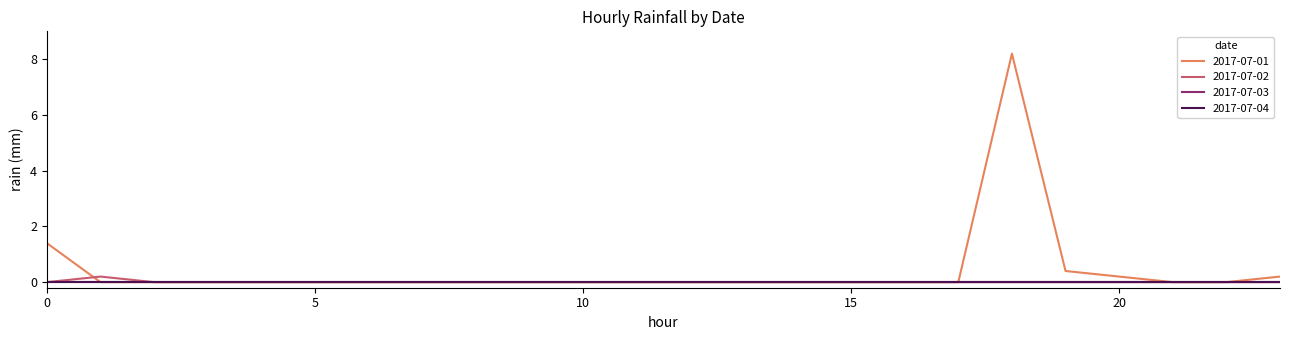

What is the label of the 8th point from the right?

16